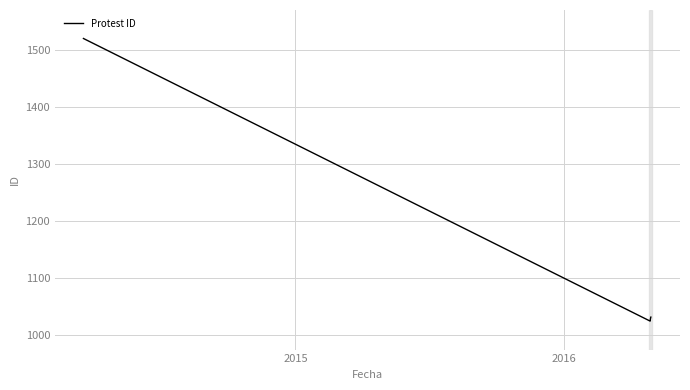

What is the smallest value displayed?

1025